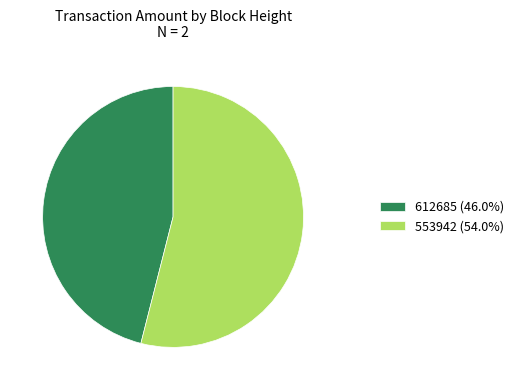

Combined, do 612685 (46.0%) and 553942 (54.0%) account for over 50%?

Yes